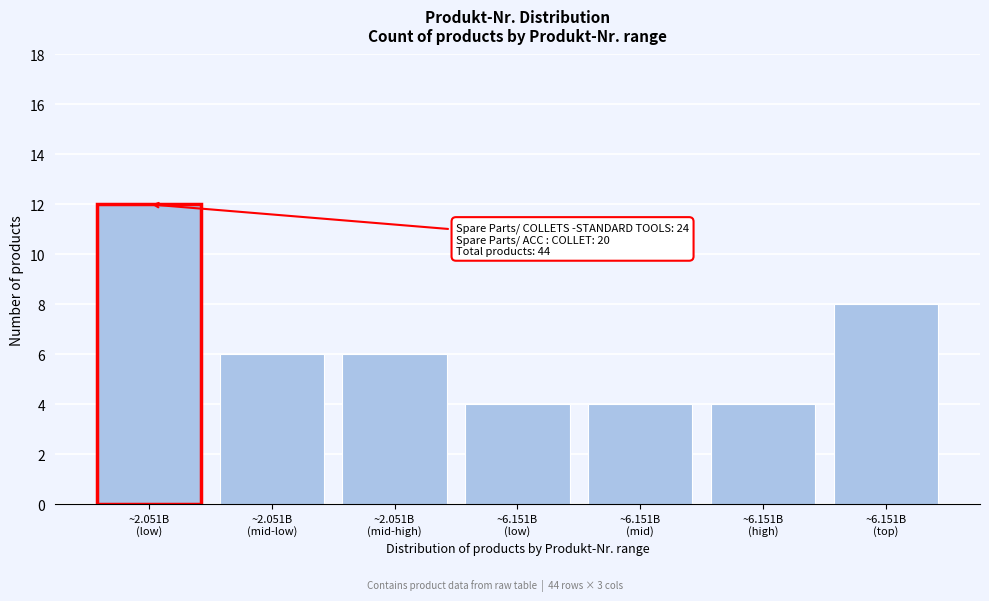

Reading left to right, transcribe all the data shown in this chart.

12	6	6	4	4	4	8